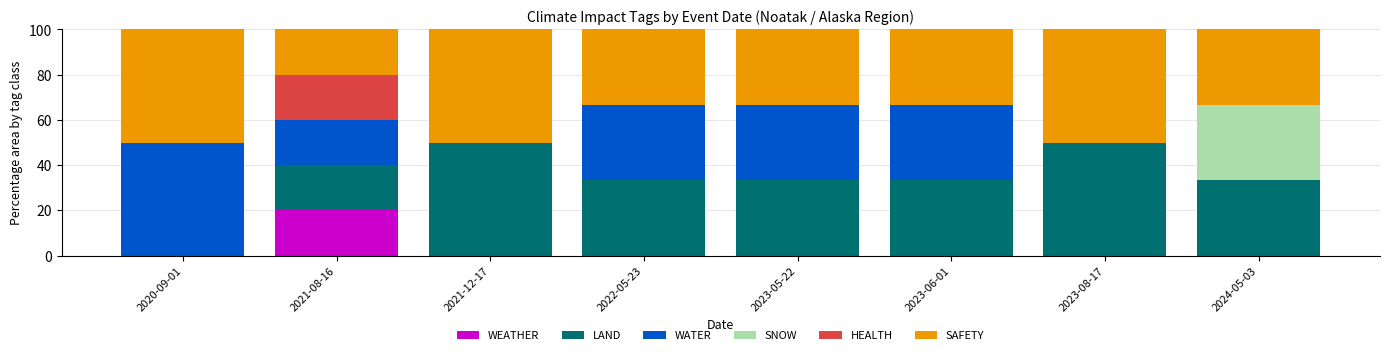

How many distinct data groups are displayed?

6